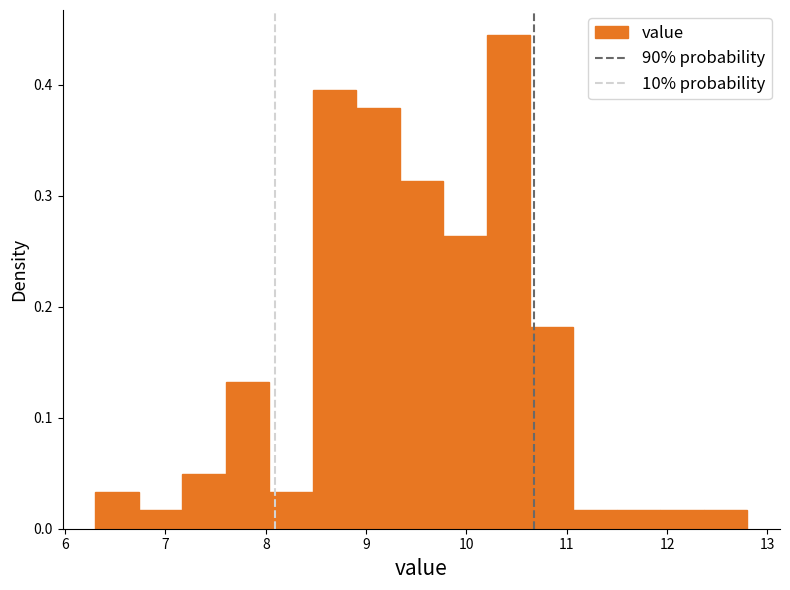

Reading left to right, list every bar in this chart as the range it spans on the x-axis followed by its height. Neither the bar edges nor the heights are printed on the chart, so give them approximately, as read against the axes.

6.3 to 6.7: 0.03
6.7 to 7.2: 0.02
7.2 to 7.6: 0.05
7.6 to 8.0: 0.13
8.0 to 8.5: 0.03
8.5 to 8.9: 0.40
8.9 to 9.3: 0.38
9.3 to 9.8: 0.31
9.8 to 10.2: 0.26
10.2 to 10.6: 0.45
10.6 to 11.1: 0.18
11.1 to 11.5: 0.02
11.5 to 11.9: 0.02
11.9 to 12.4: 0.02
12.4 to 12.8: 0.02